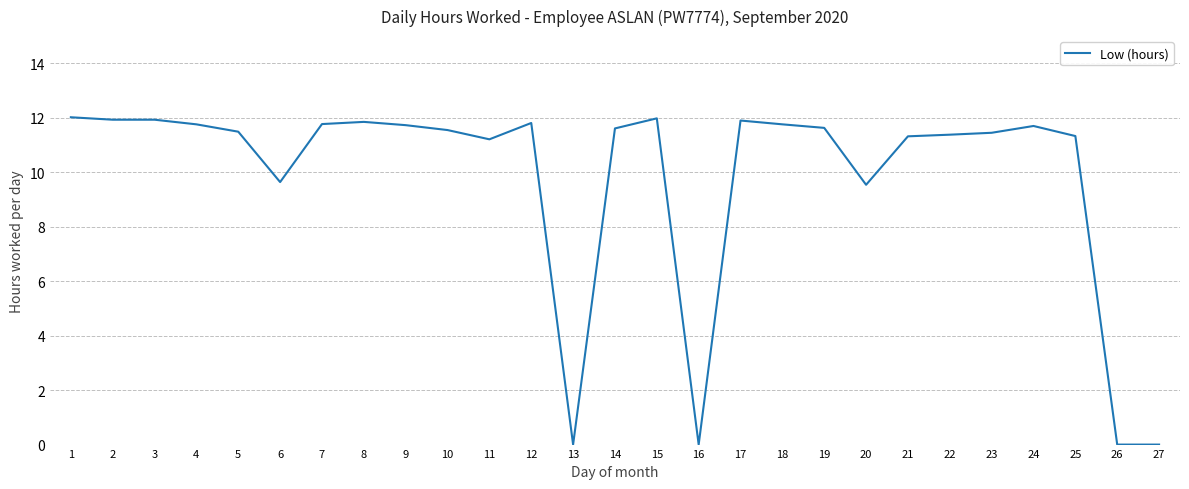

What is the ratio of the value at 21 to the value at 23?

1.0